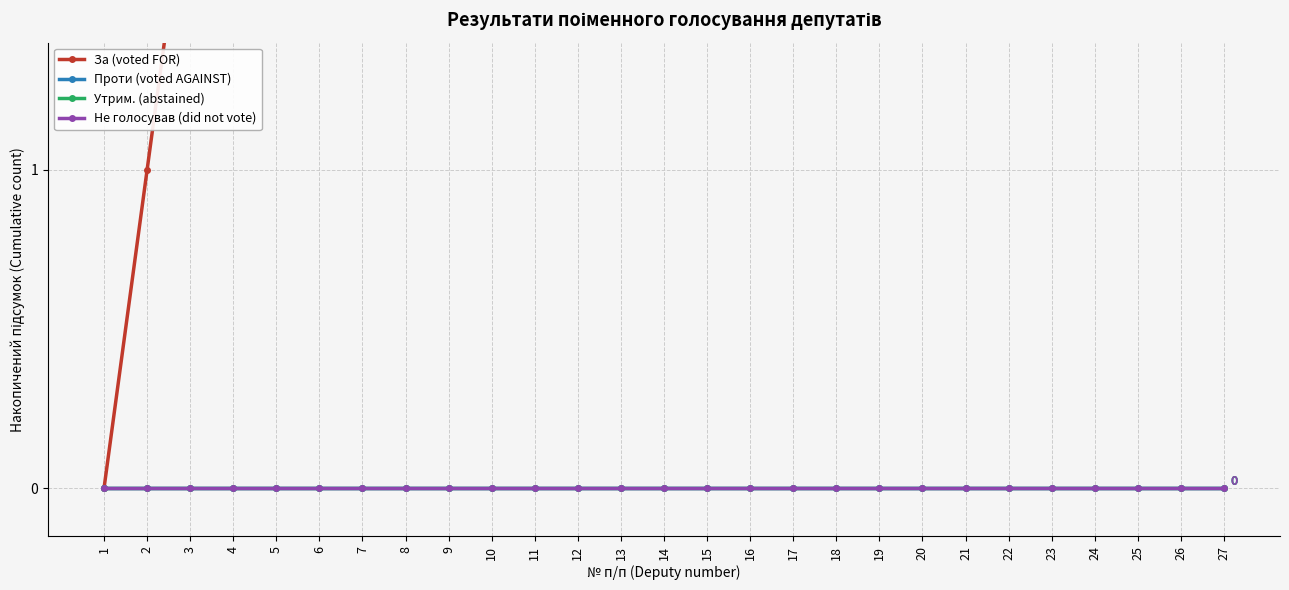

What is the difference between the highest and lowest values at 6?

3